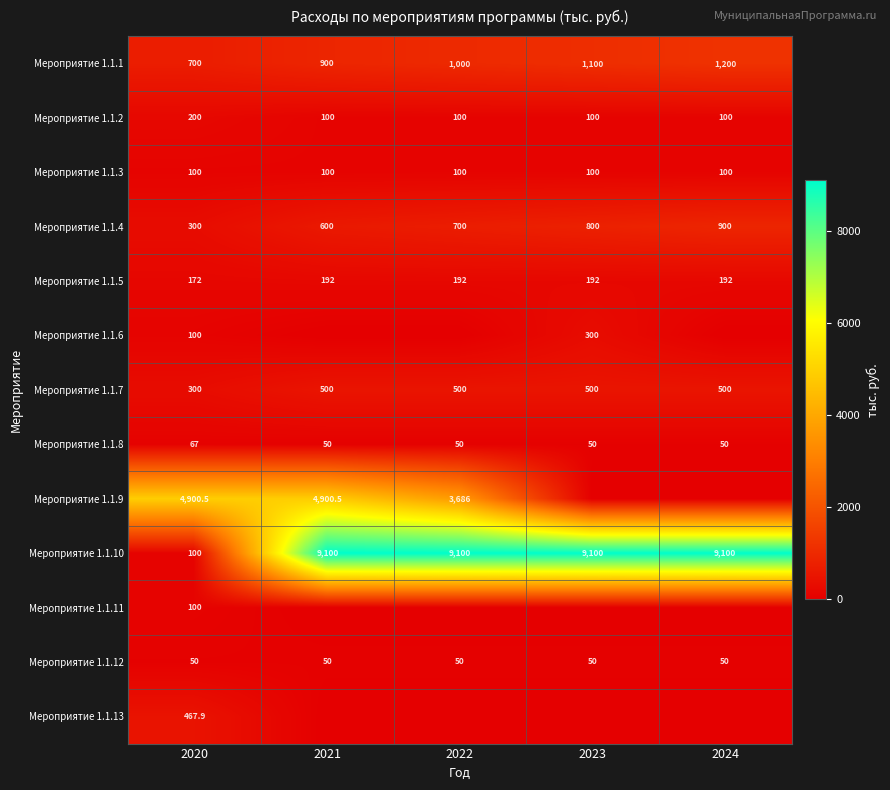

The value of Мероприятие 1.1.8 at 2022 is 50.0. True or false?

True